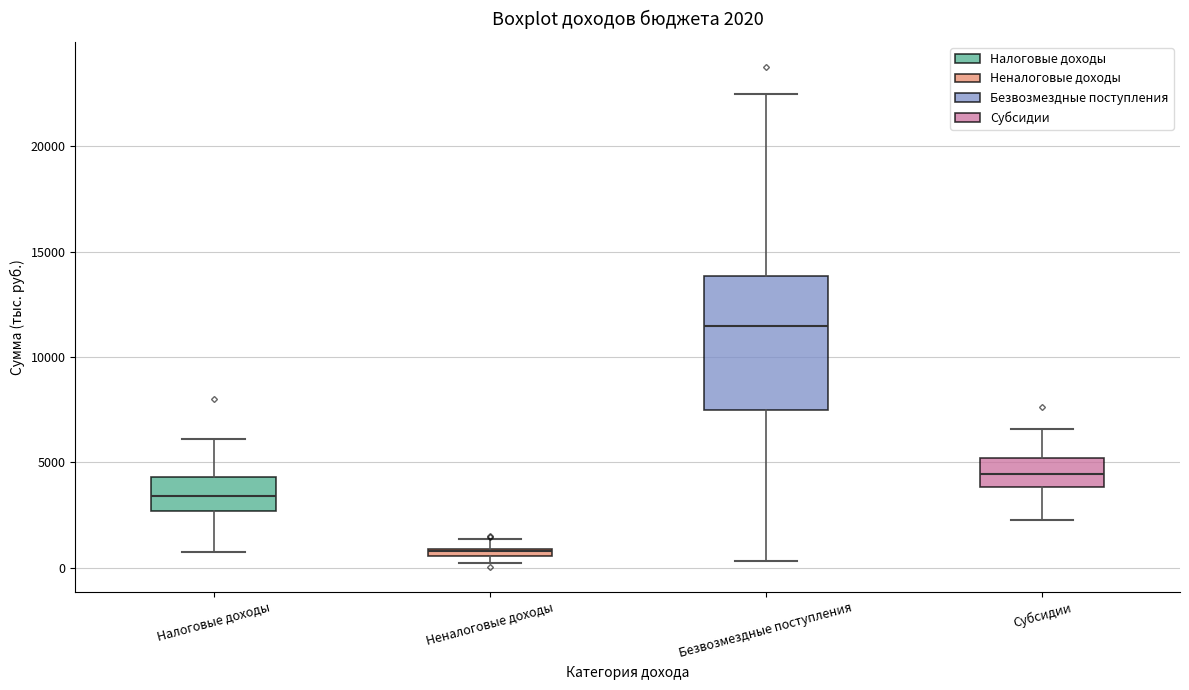

Which box is the tallest, from its lower edge to its upper edge?

Безвозмездные поступления